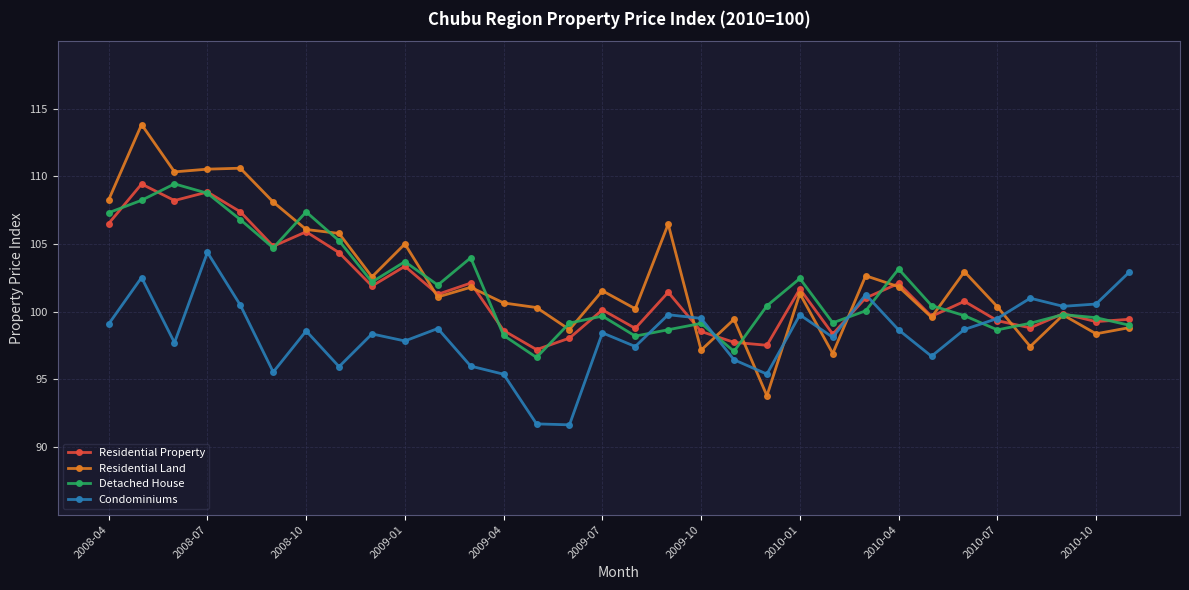

Which series has the widest spread of values?

Residential Land